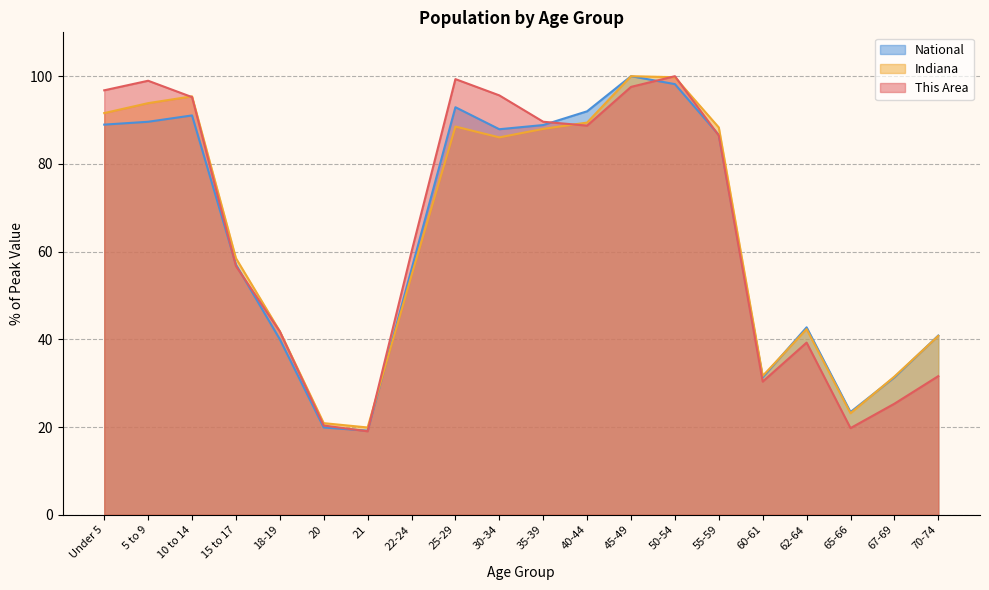

What is the minimum value shown in the chart?

19.0